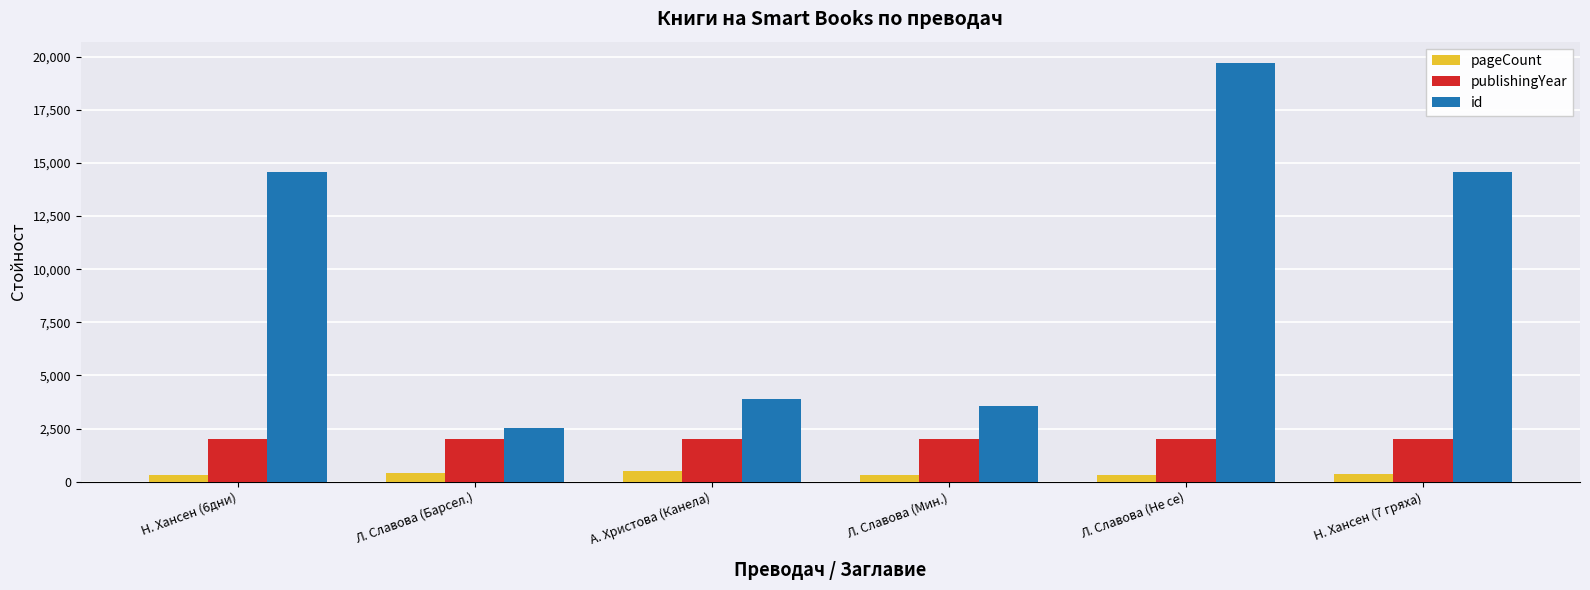

What is the minimum value for pageCount?

296